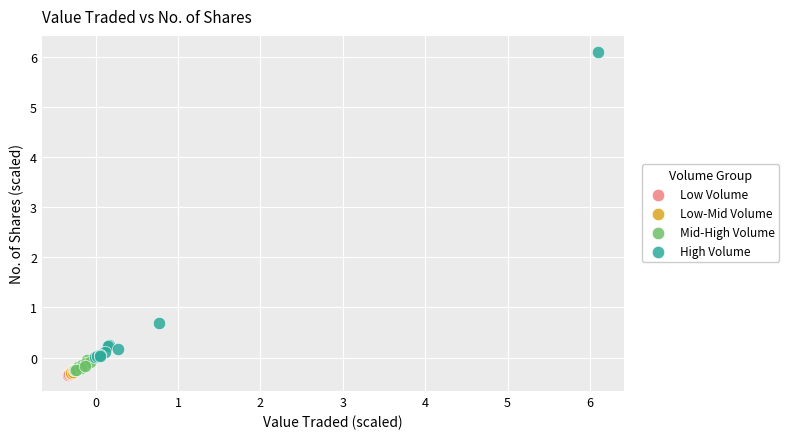

Which series has the largest Y range (max minus min)?

High Volume